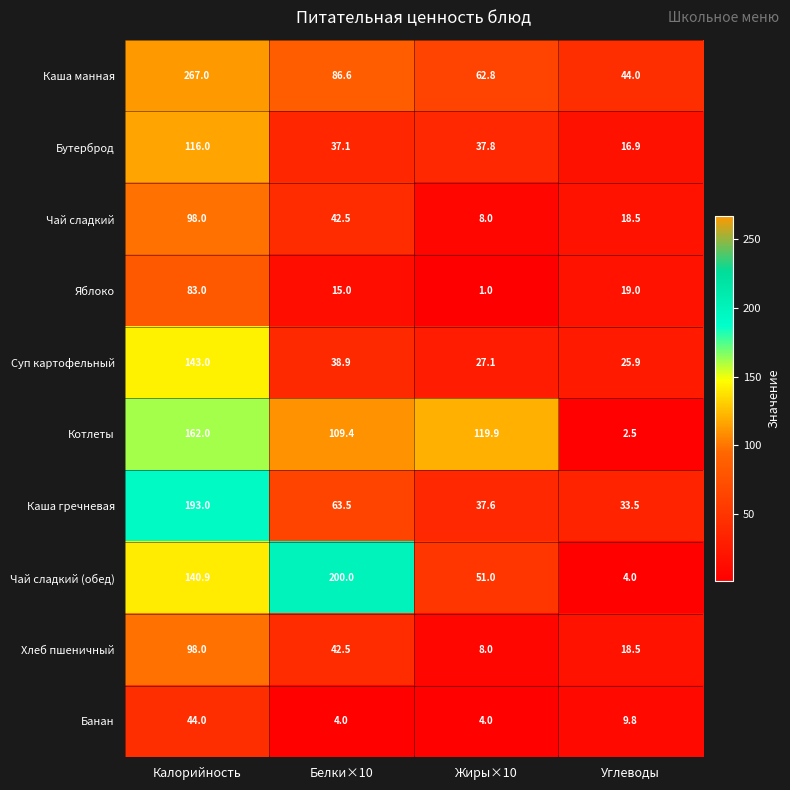

Which series changed the most between Белки×10 and Углеводы?

Чай сладкий (обед)